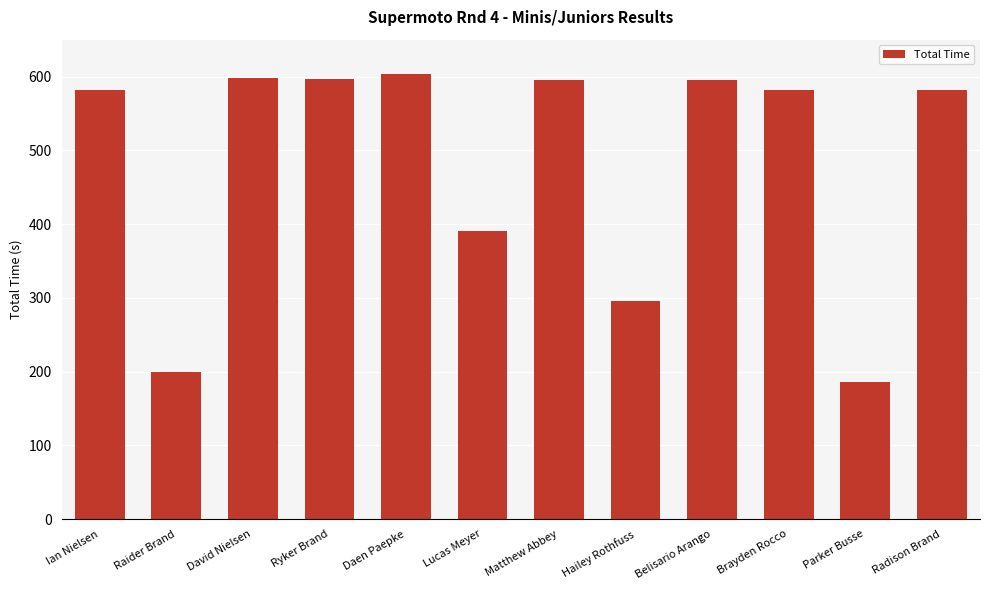

At which label does the data first exceed 582?

David Nielsen